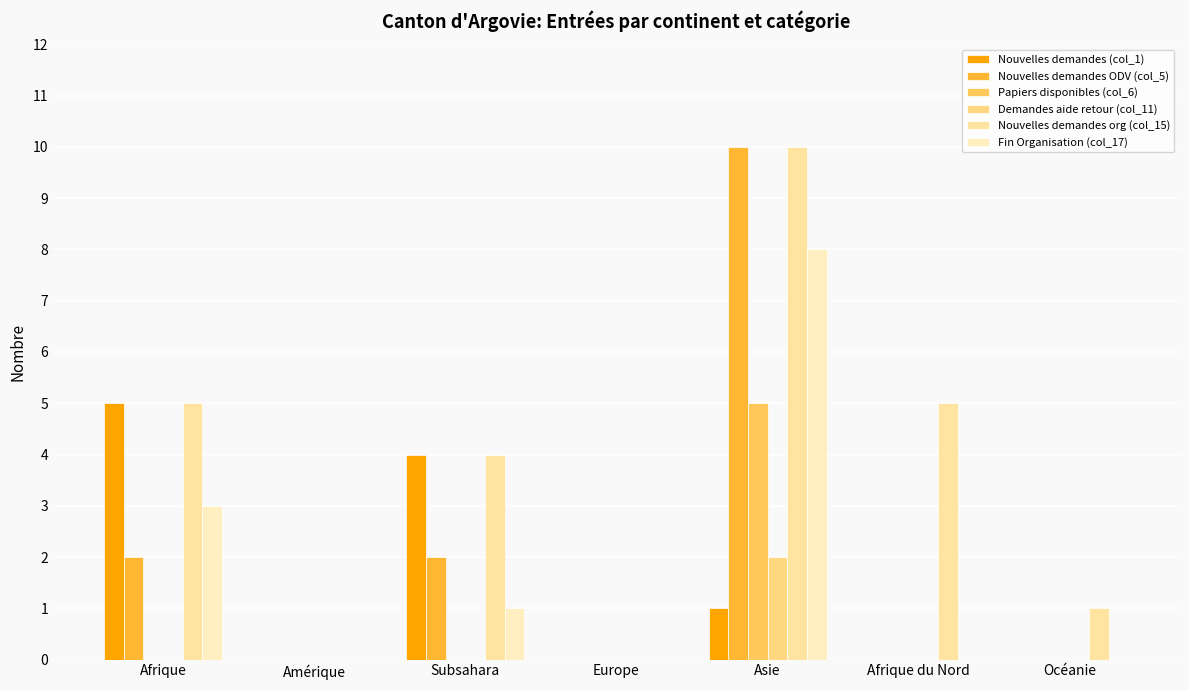

Which category has the highest value across all series?

Asie